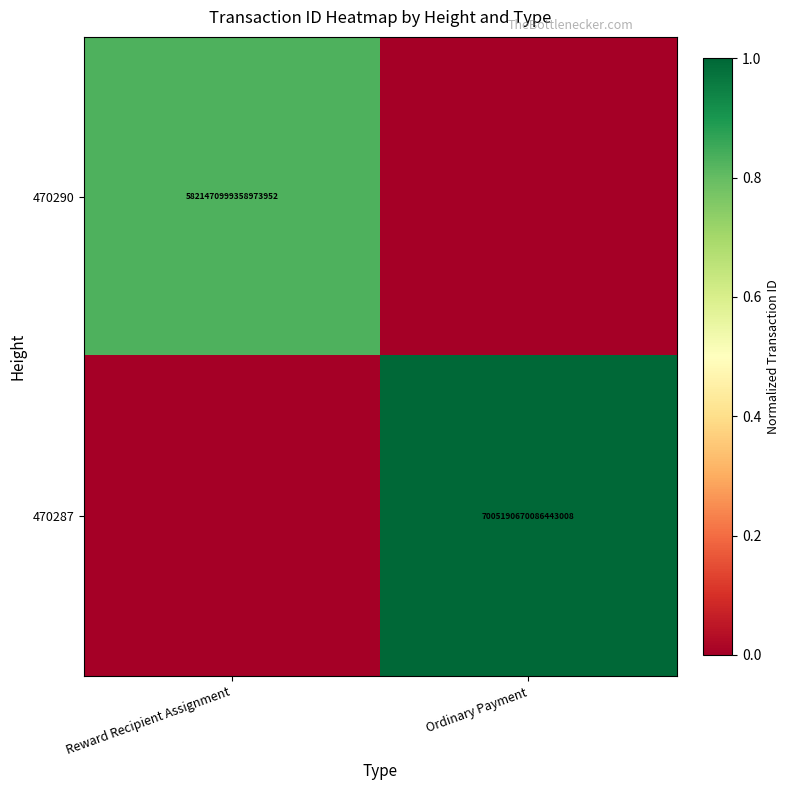

True or false: 470287 has a value of 7005190670086443008 at Ordinary Payment.

True